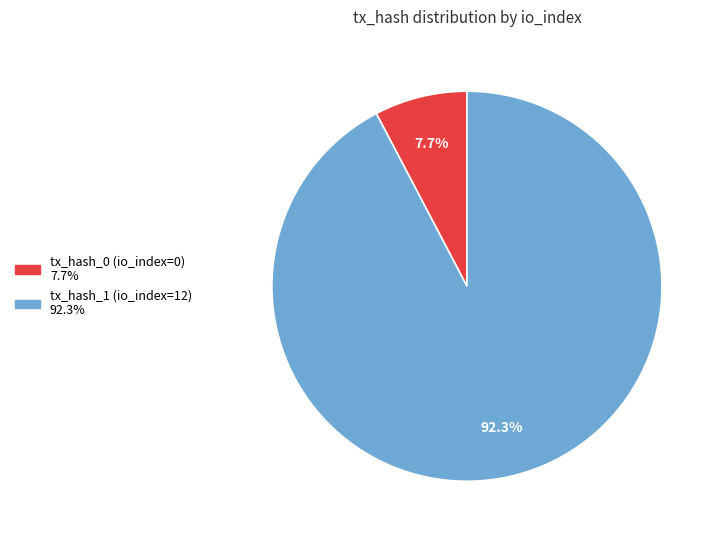

Rank the categories by value from lowest to highest.

tx_hash_0 (io_index=0), tx_hash_1 (io_index=12)